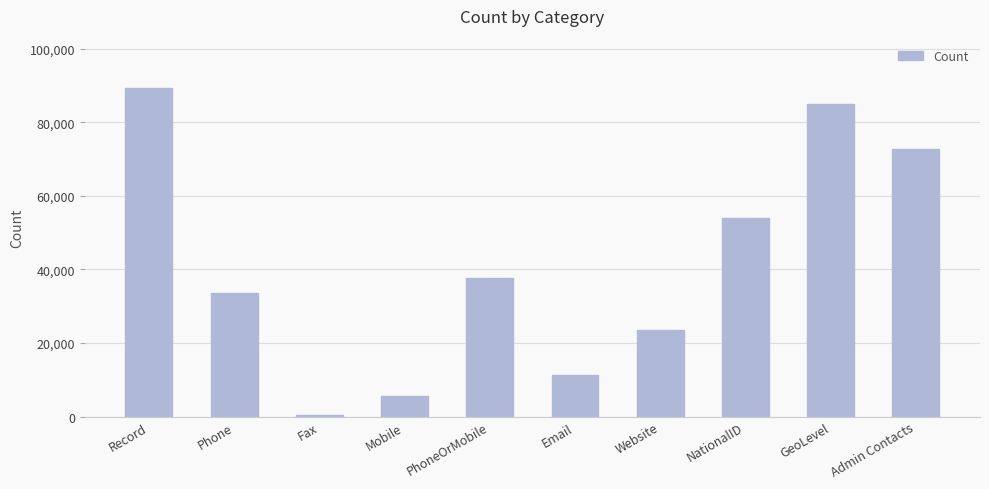

The chart shows a value of 30531 at Record. True or false?

False